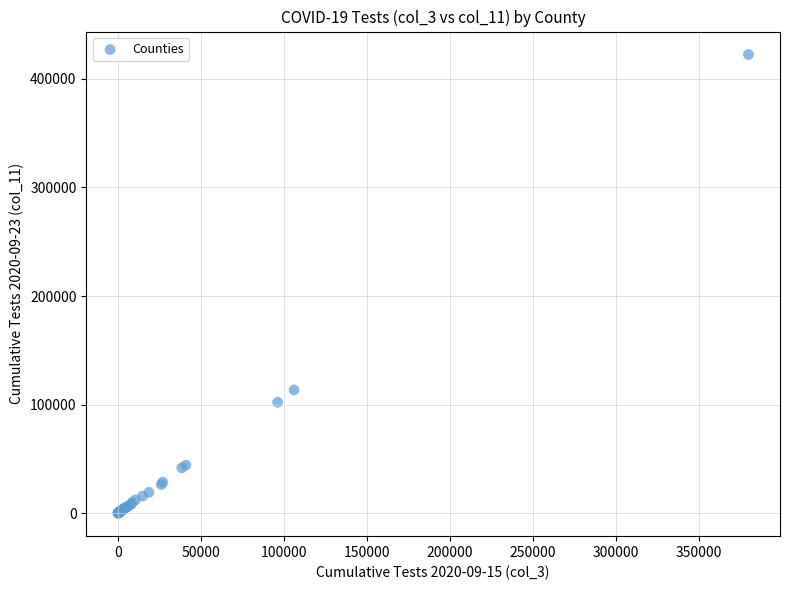

What Y value in the scatter plot is closest to 211201?

113521